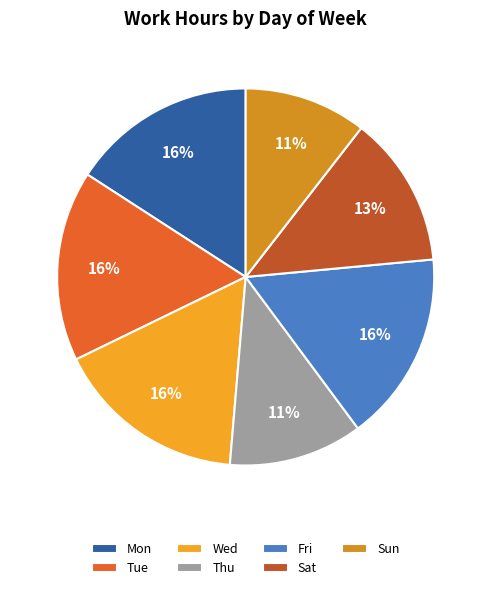

True or false: Fri accounts for 16% of the total.

True